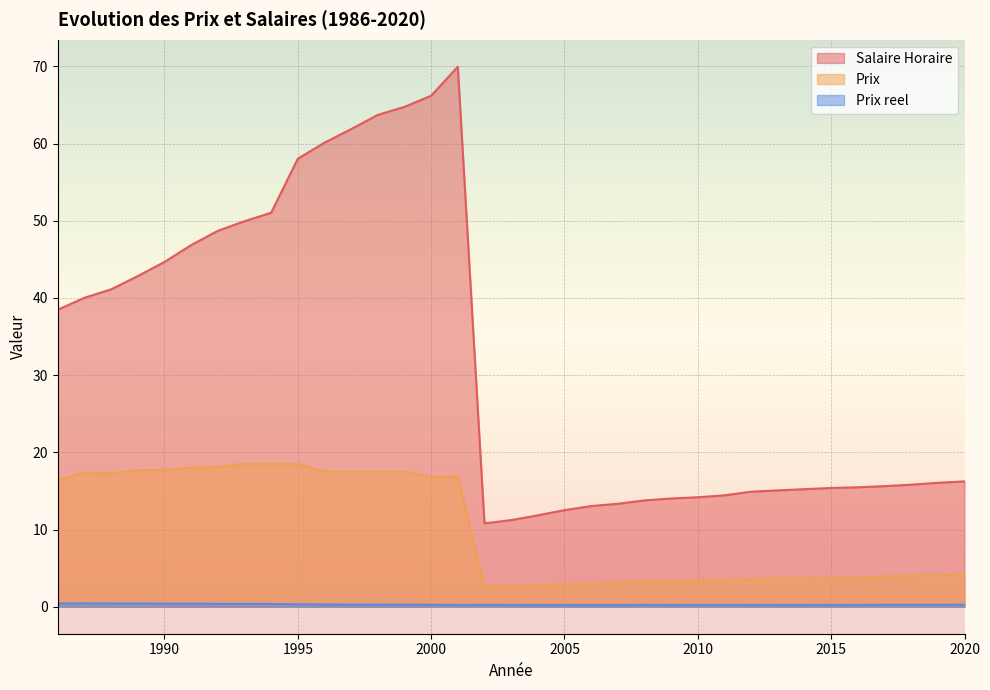

Does the chart display data point markers on the line(s)?

No